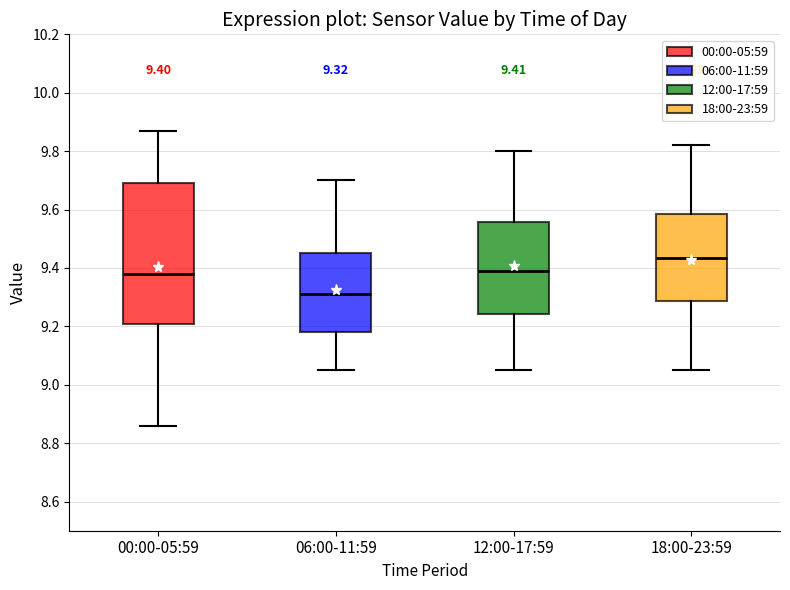

Which box is the tallest, from its lower edge to its upper edge?

00:00-05:59